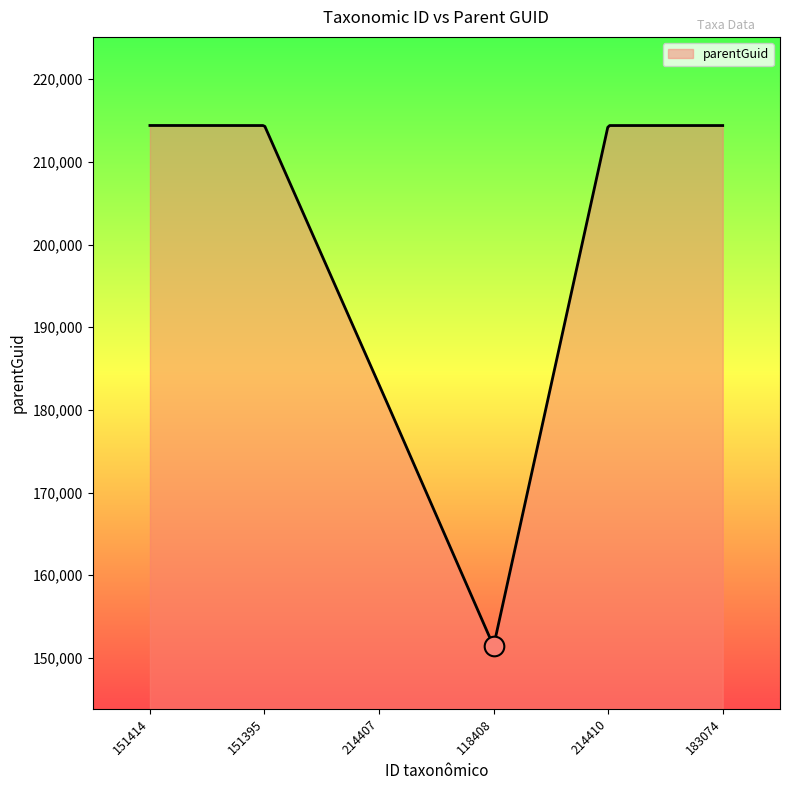

Between 118408 and 214407, which is larger?

214407